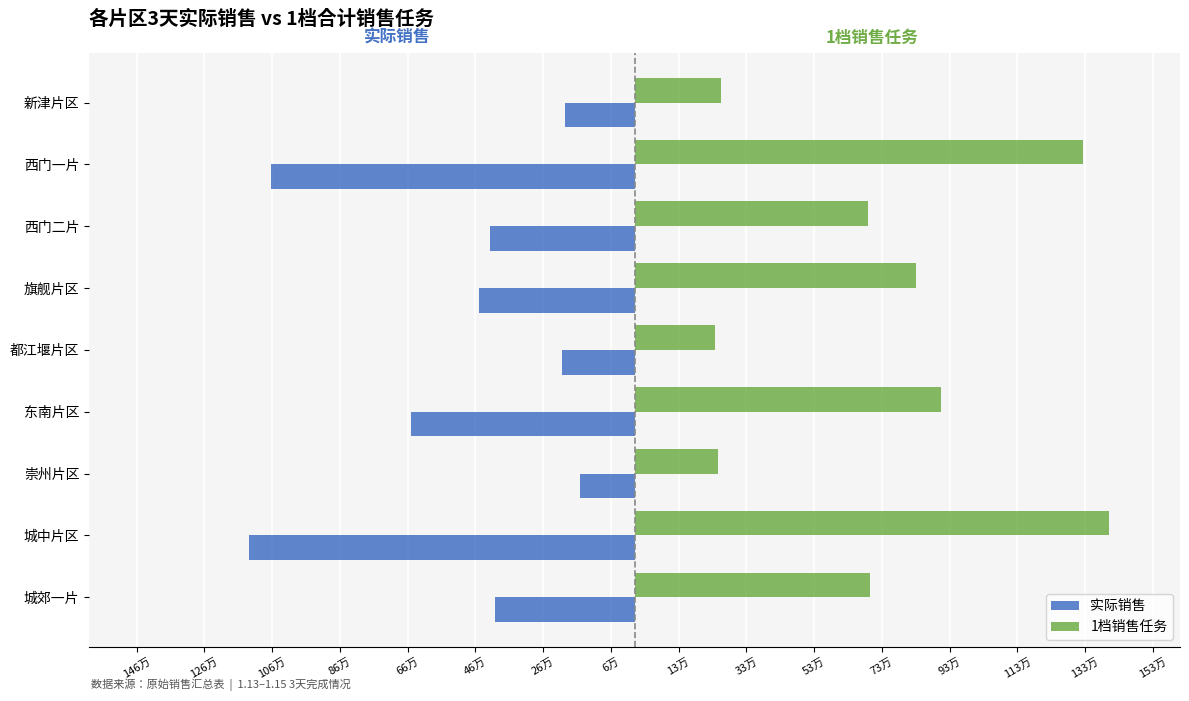

What are all the series names shown in the legend?

实际销售, 1档销售任务